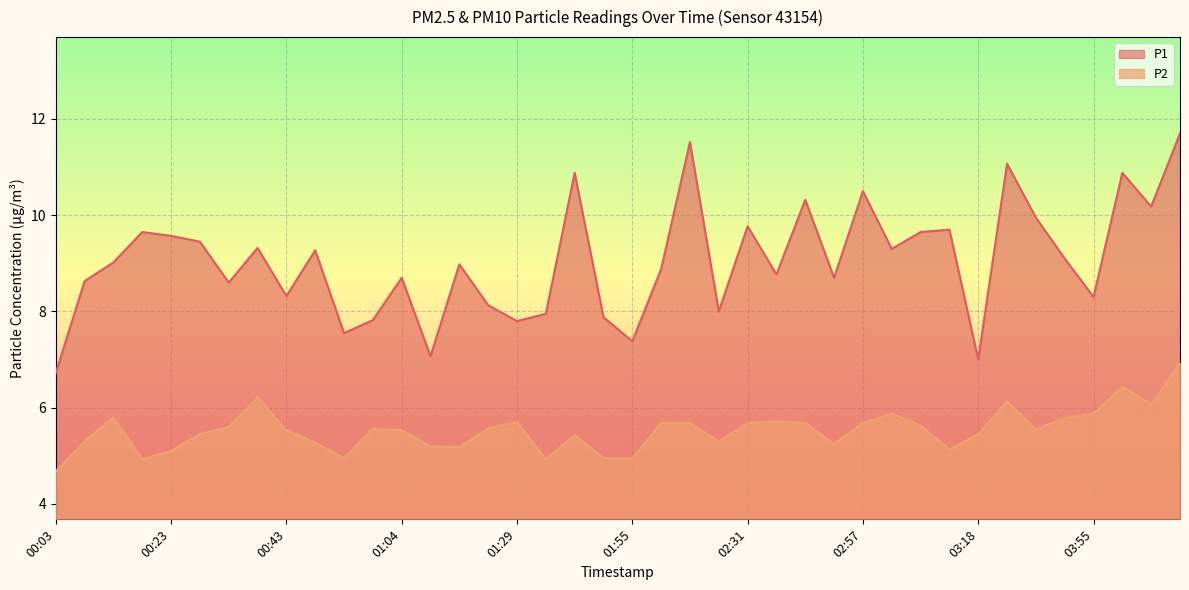

What is the highest value of the P2 series?

6.9